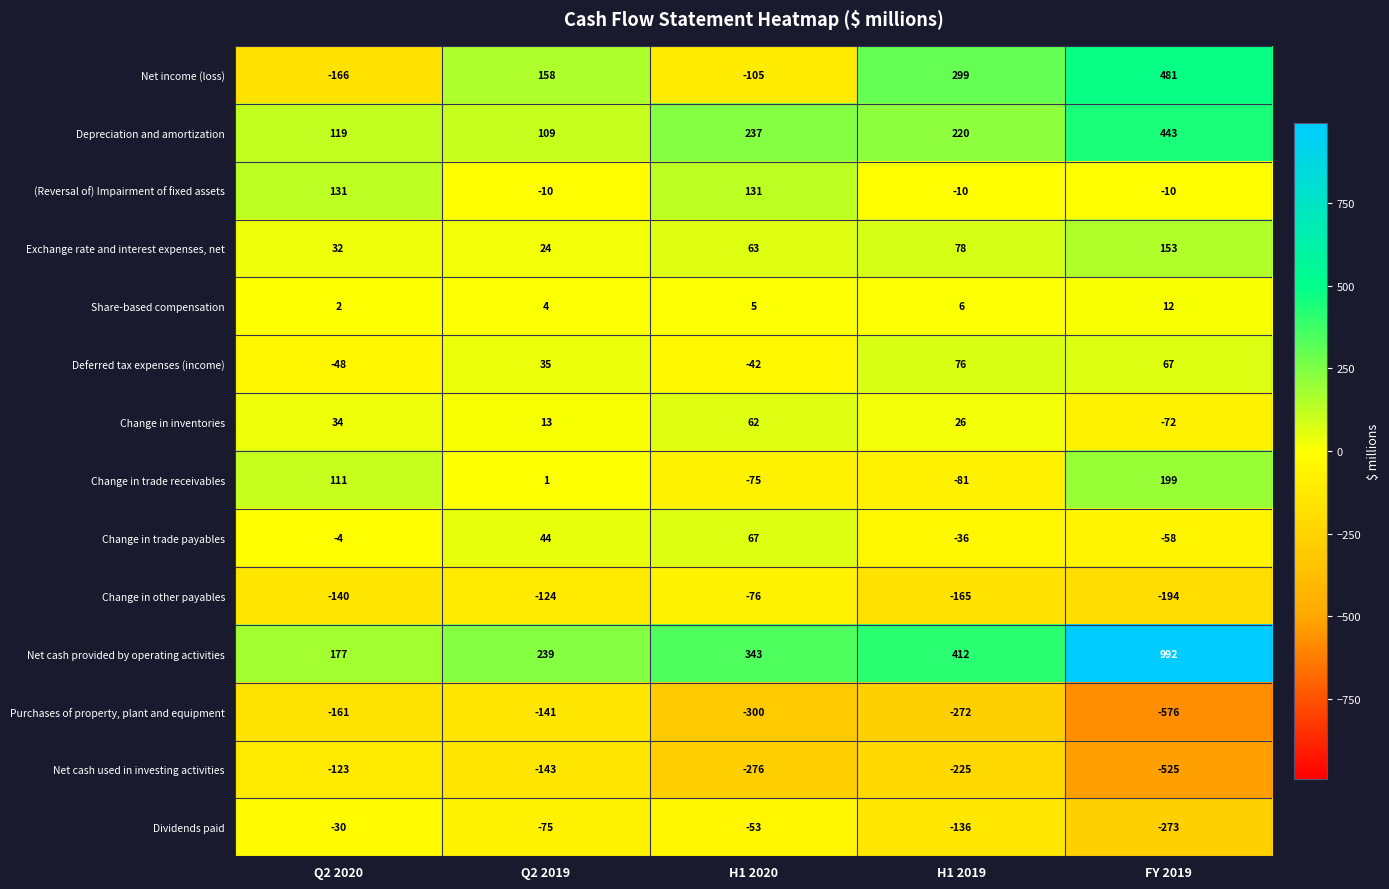

Which series has the largest total across all categories?

Net cash provided by operating activities